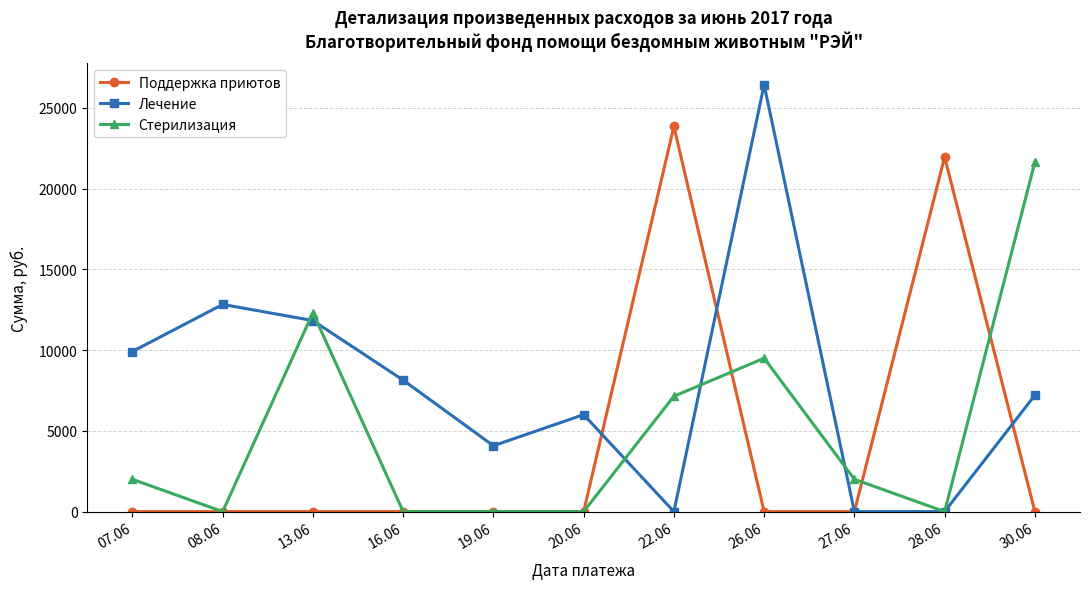

What is the spread (max minus min) of values at 19.06?

4079.0